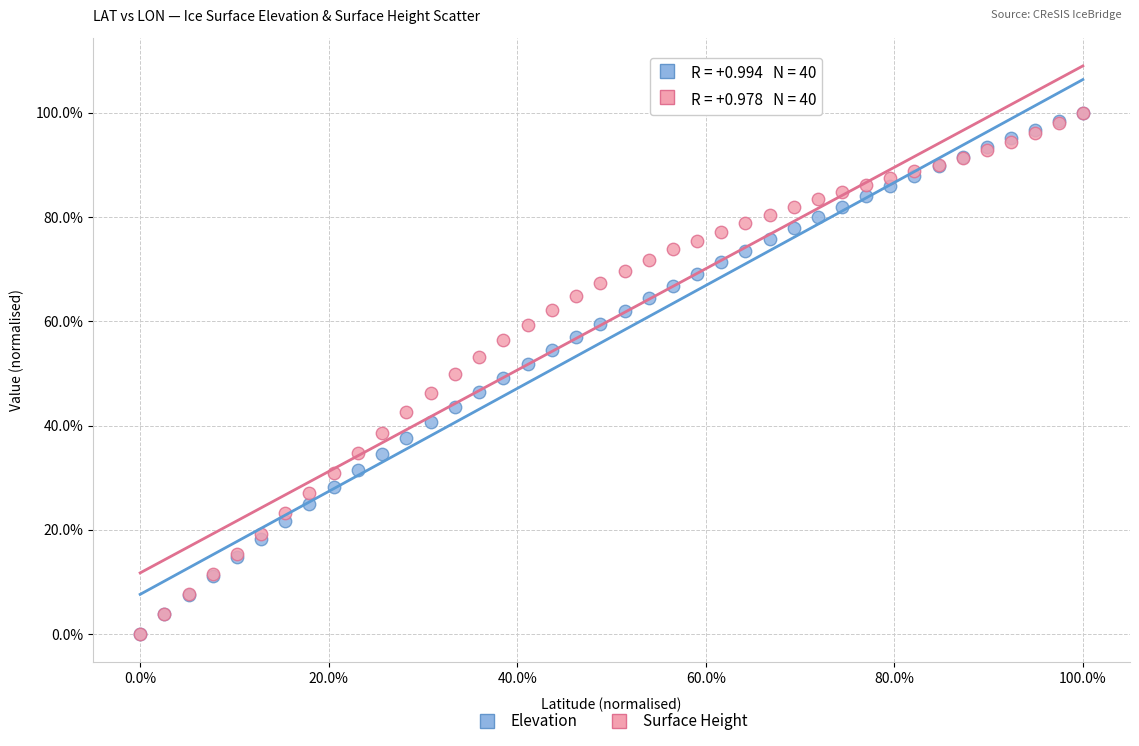

What are all the series names shown in the legend?

Elevation, Surface Height